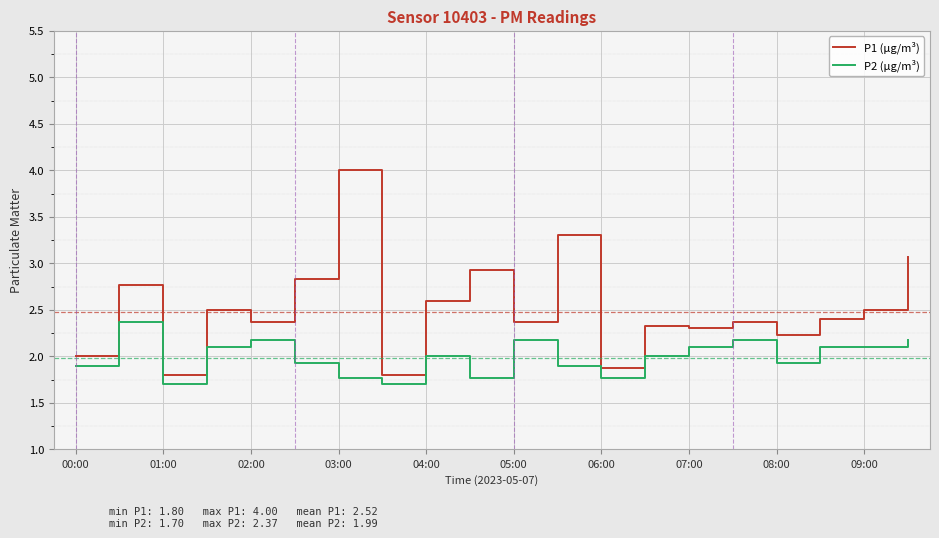

Which series has the largest total across all categories?

P1 (µg/m³)